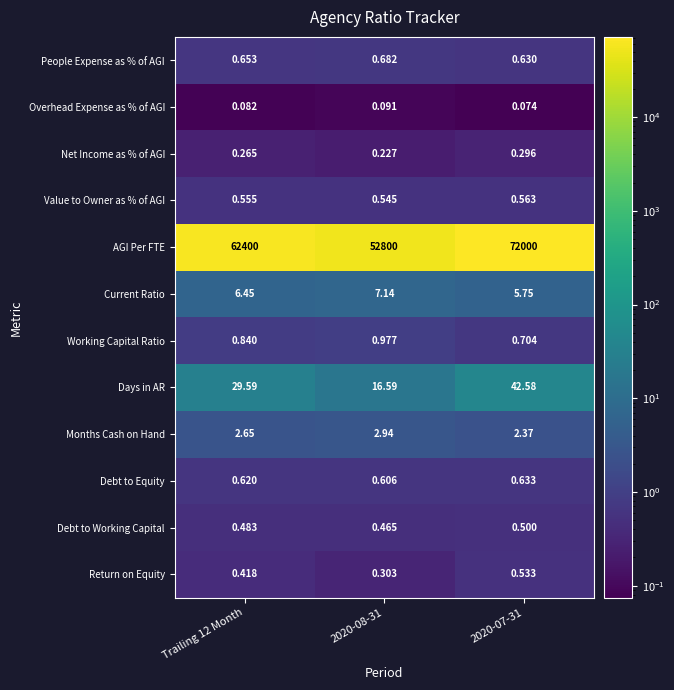

Which series has the largest total across all categories?

AGI Per FTE